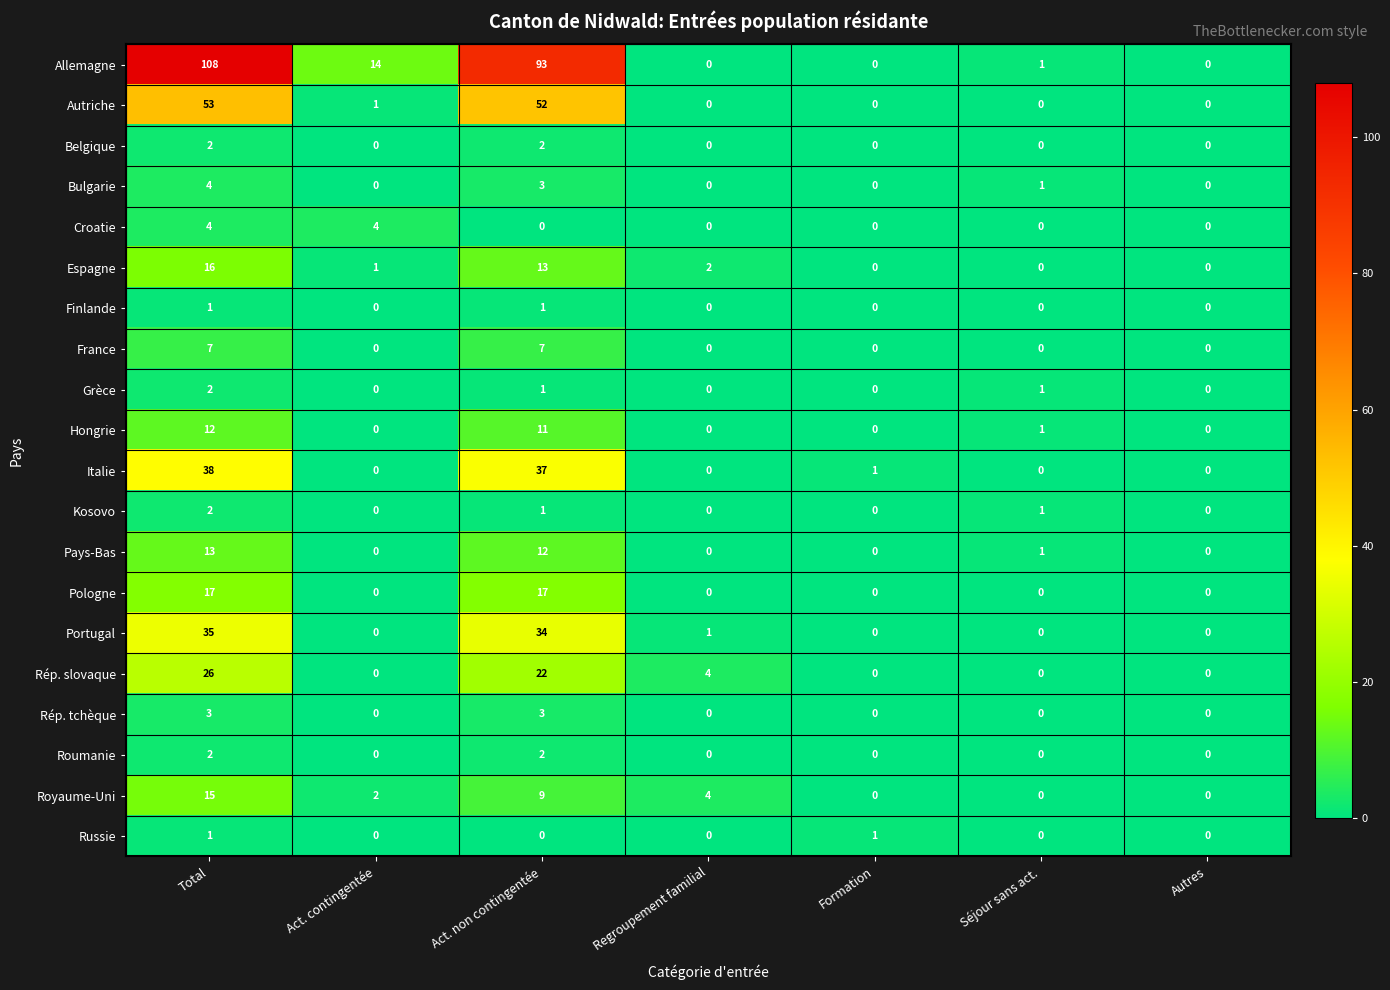

Which series has the widest spread of values?

Allemagne